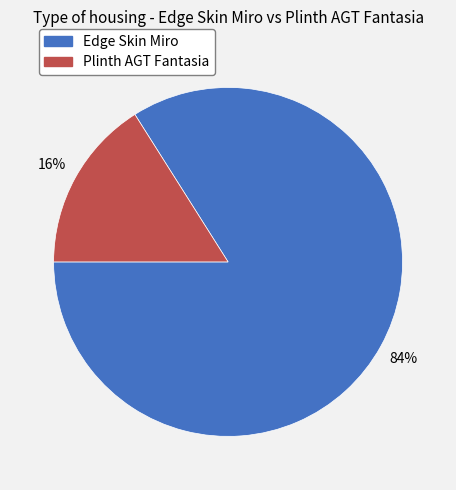

Which has a higher value, Plinth AGT Fantasia or Edge Skin Miro?

Edge Skin Miro